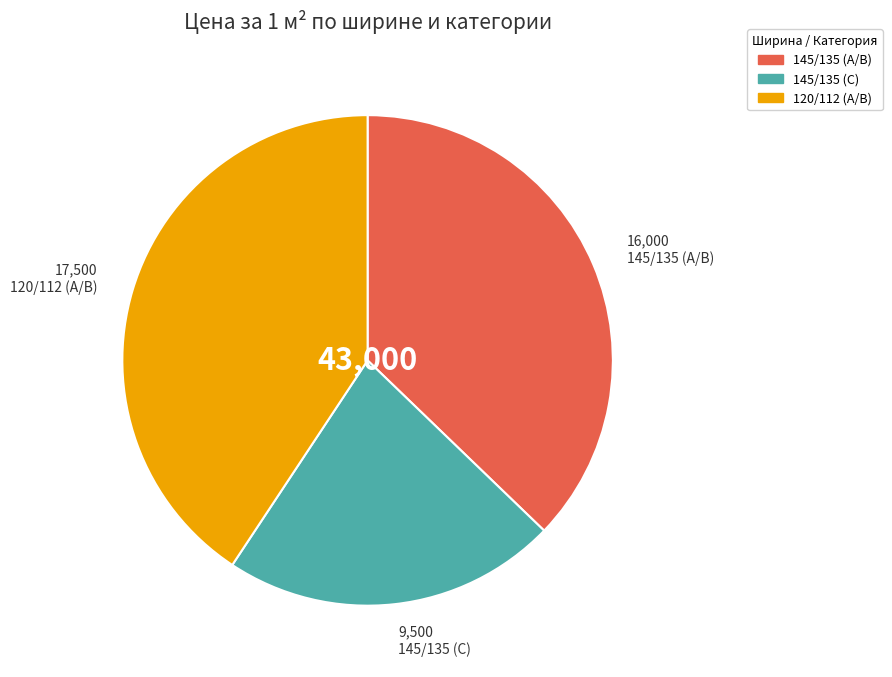

The 145/135 (А/В) slice represents 25% of the pie. True or false?

False